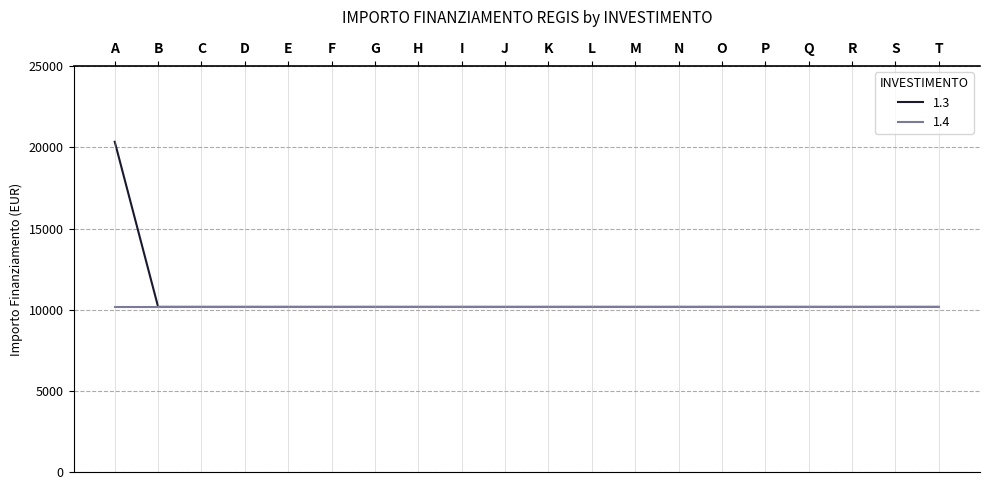

What is the minimum value for 1.3?

10172